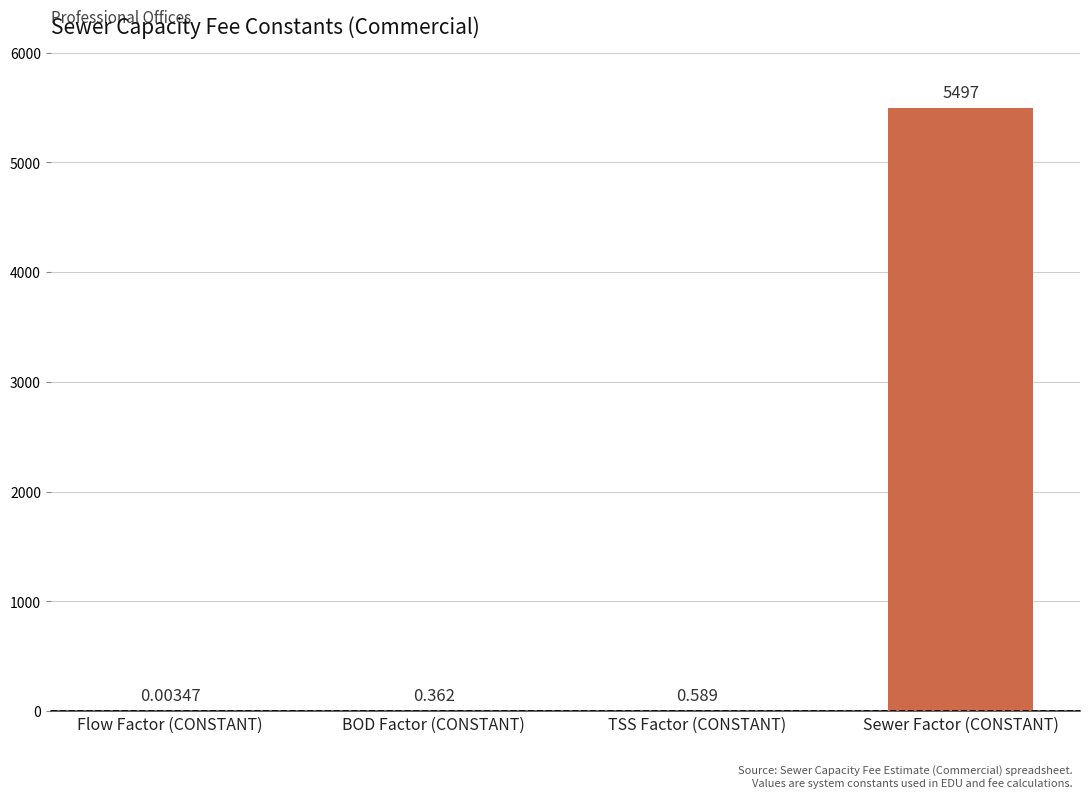

Are the bars horizontal?

No